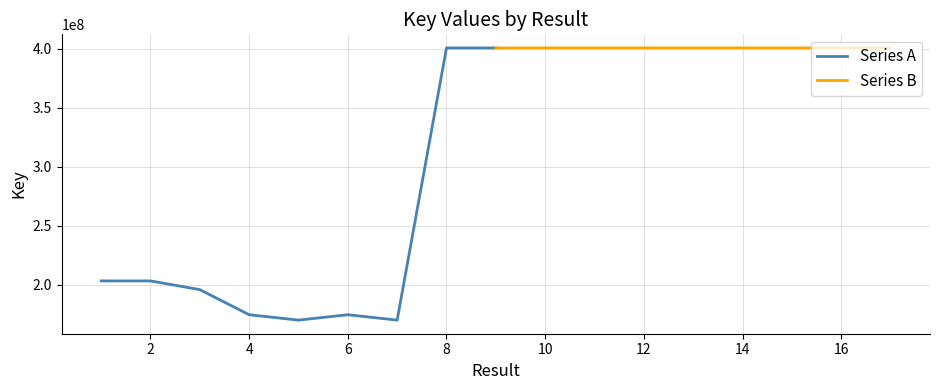

What is the maximum value shown in the chart?

400717156